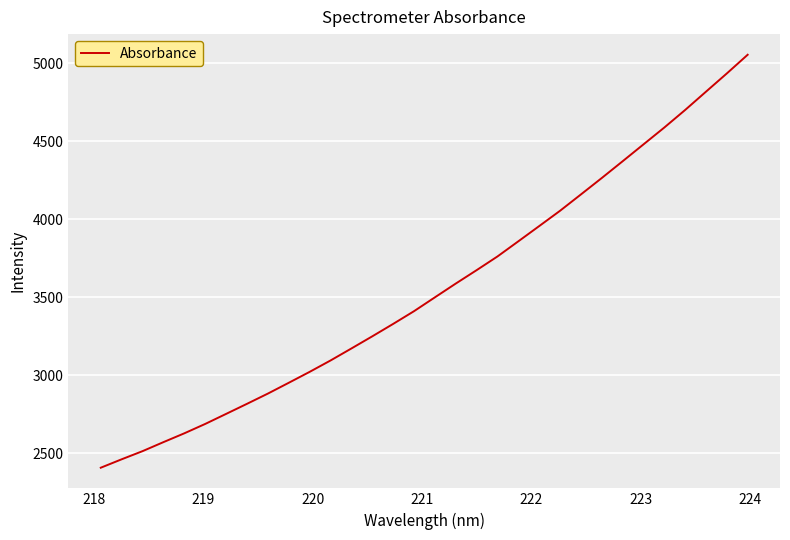

What is the difference between the maximum and minimum values?

2647.4